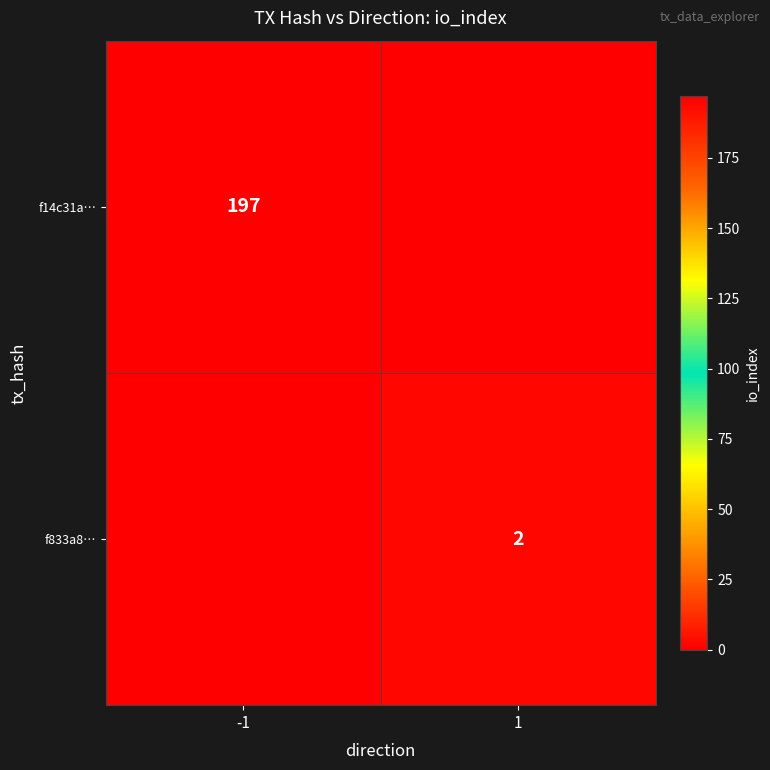

The f14c31a… series shows 257 at -1. True or false?

False